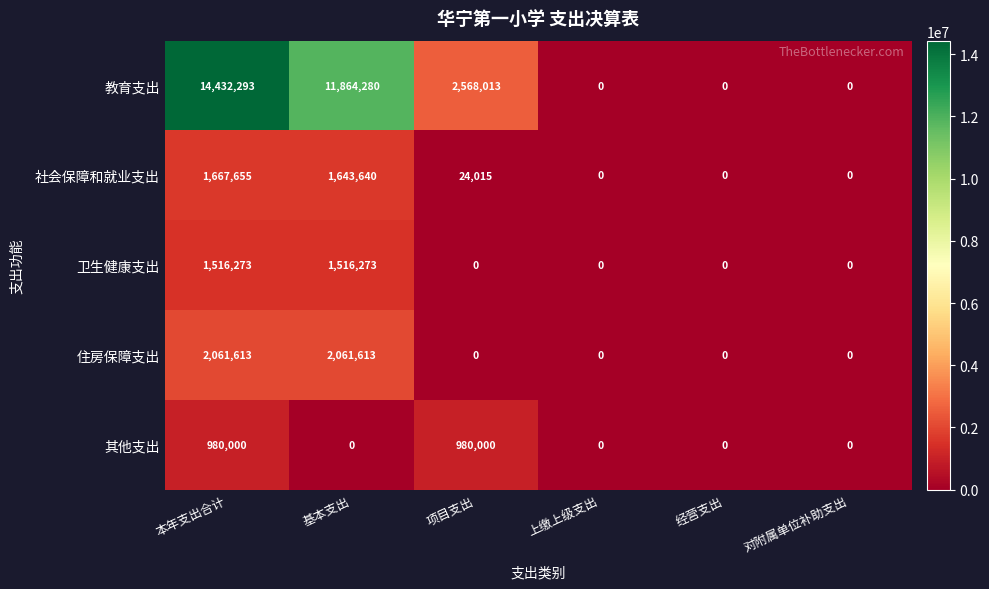

What is the difference between the maximum and minimum values in the 住房保障支出 series?

2061613